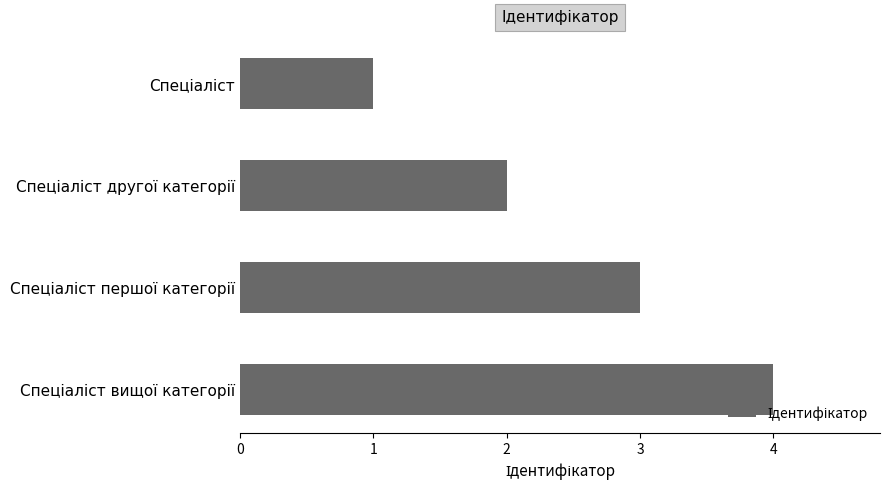

What is the difference between the second highest and second lowest values?

1